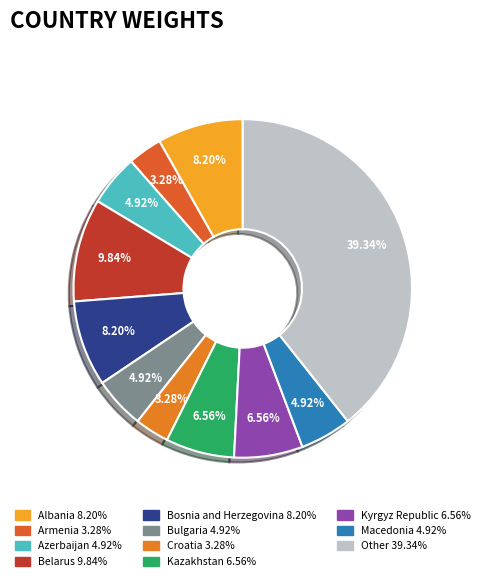

Rank the categories by value from lowest to highest.

Armenia, Croatia, Azerbaijan, Bulgaria, Macedonia, Kazakhstan, Kyrgyz Republic, Albania, Bosnia and Herzegovina, Belarus, Other